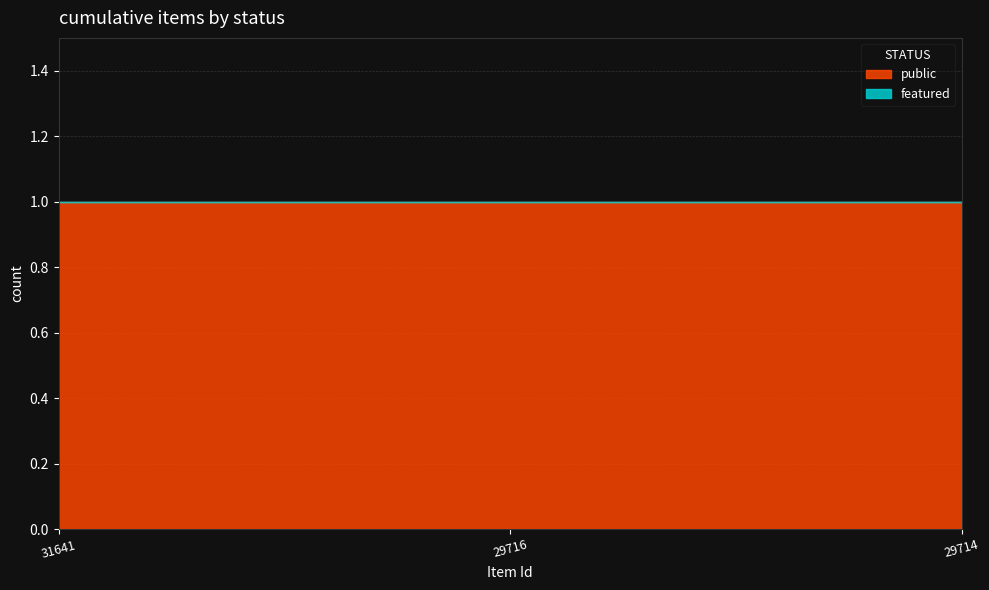

What is the spread (max minus min) of values at 29714?

1